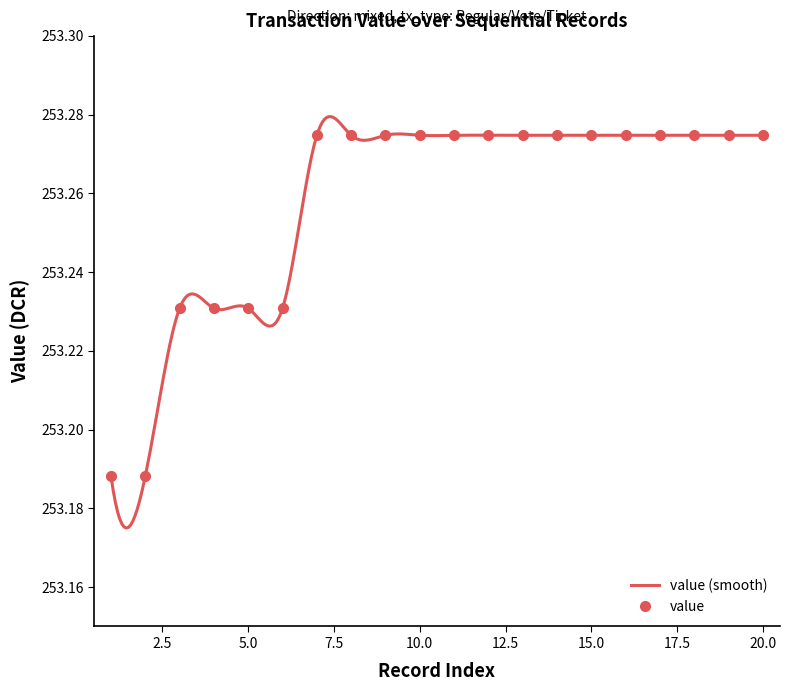

Rank the categories by value from highest to lowest.

7, 10, 15, 16, 18, 20, 8, 9, 11, 12, 13, 14, 17, 19, 3, 4, 5, 6, 1, 2